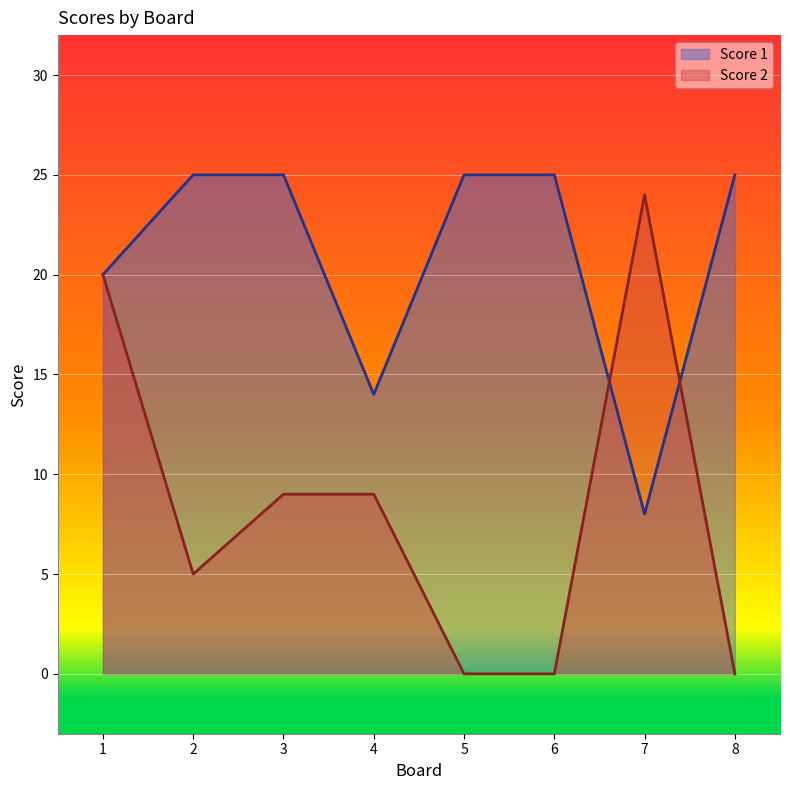

What is the highest value of the Score 1 series?

25